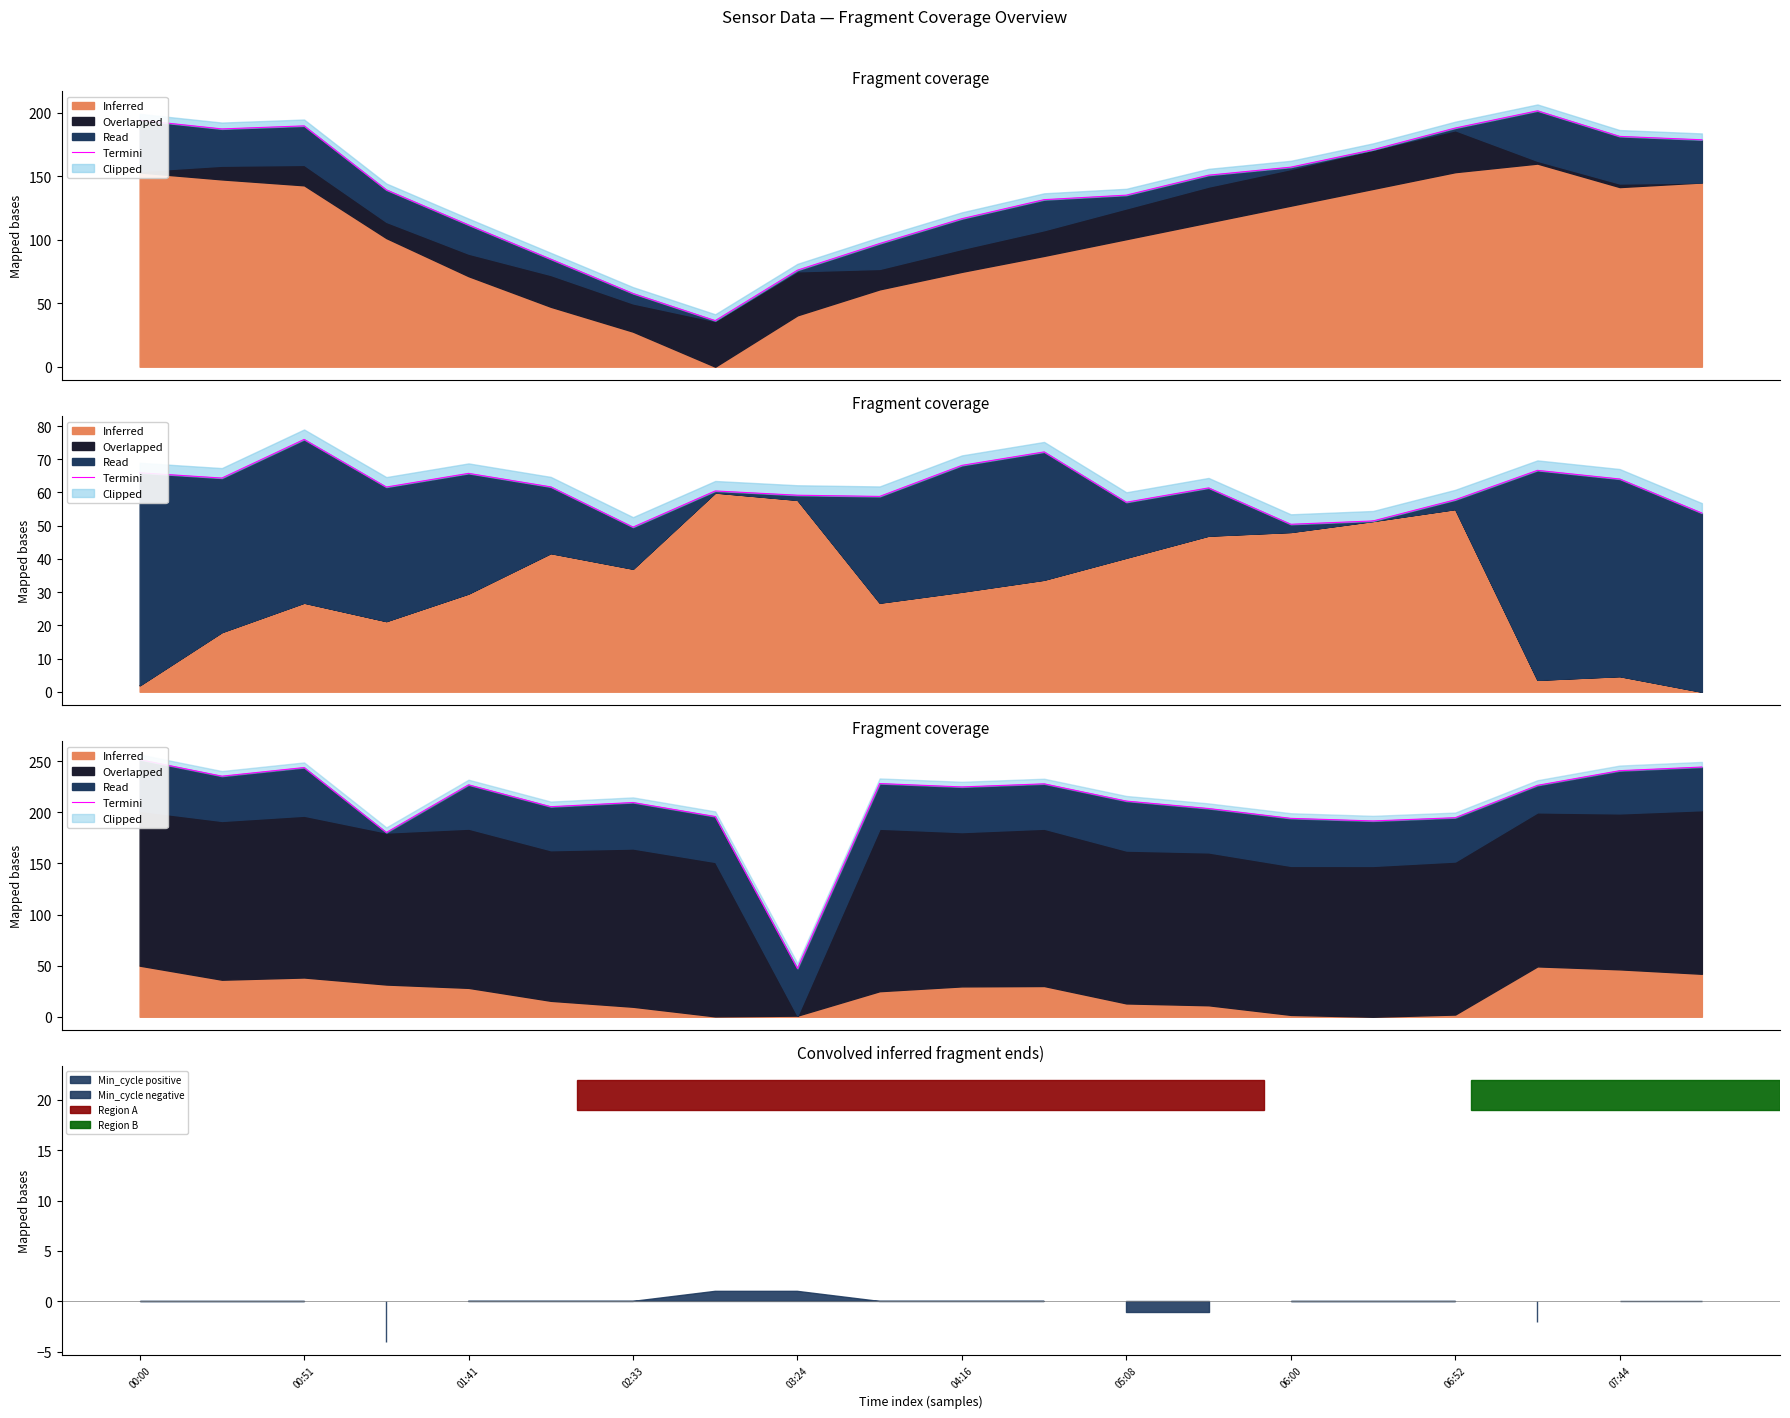

How many interior local peaks (higher than both neighbors) does the data have?

5